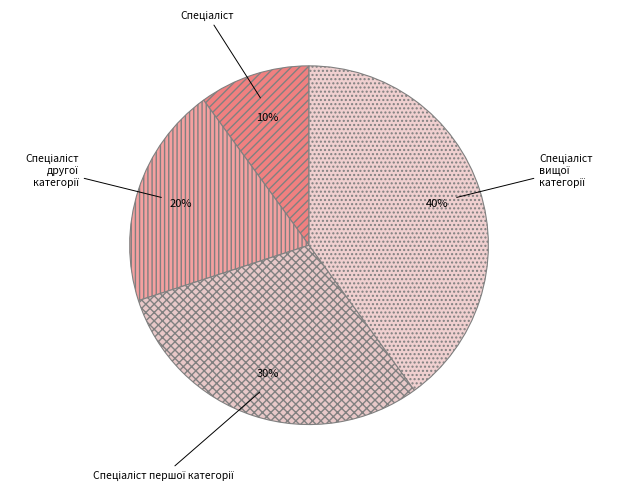

To the nearest percent, what is the average slice percentage?

25%